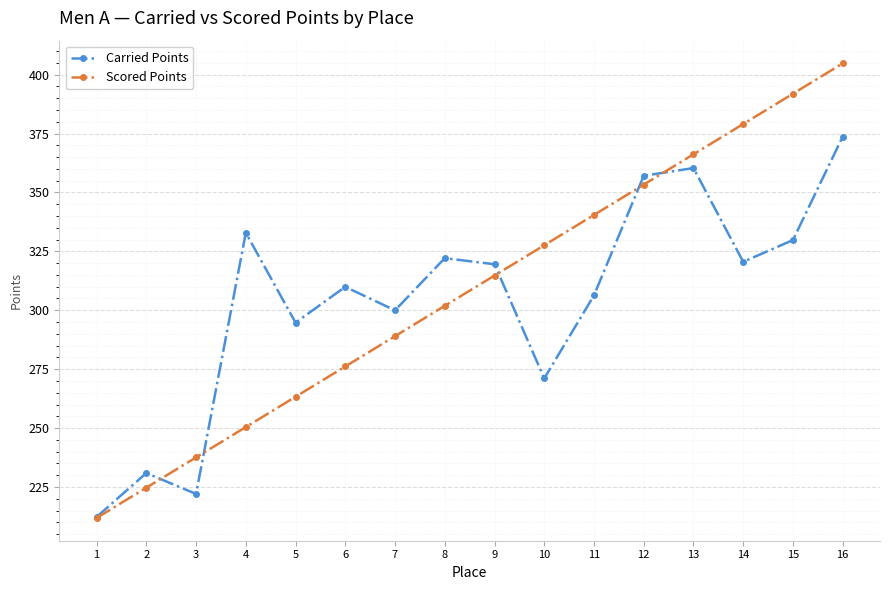

Is the value of Carried Points at 2 greater than the value of Scored Points at 4?

No